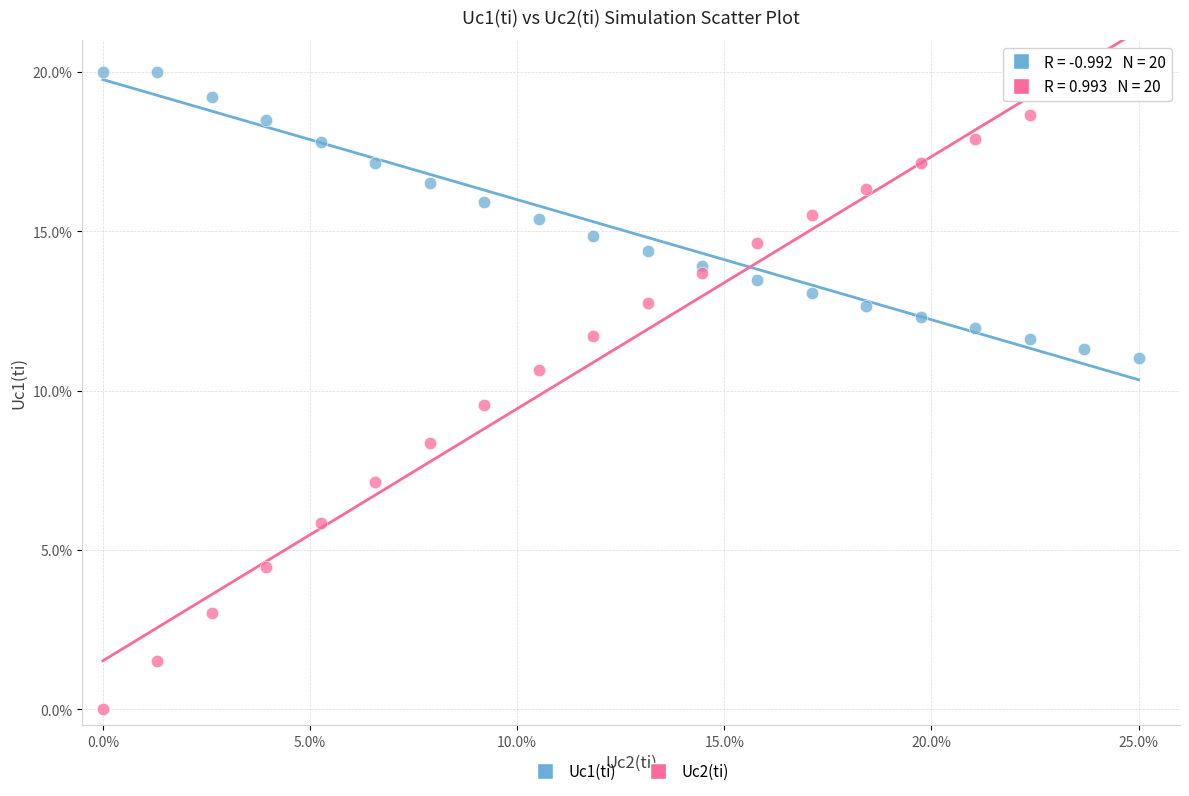

Which series has the widest spread of Y values?

Uc2(ti)